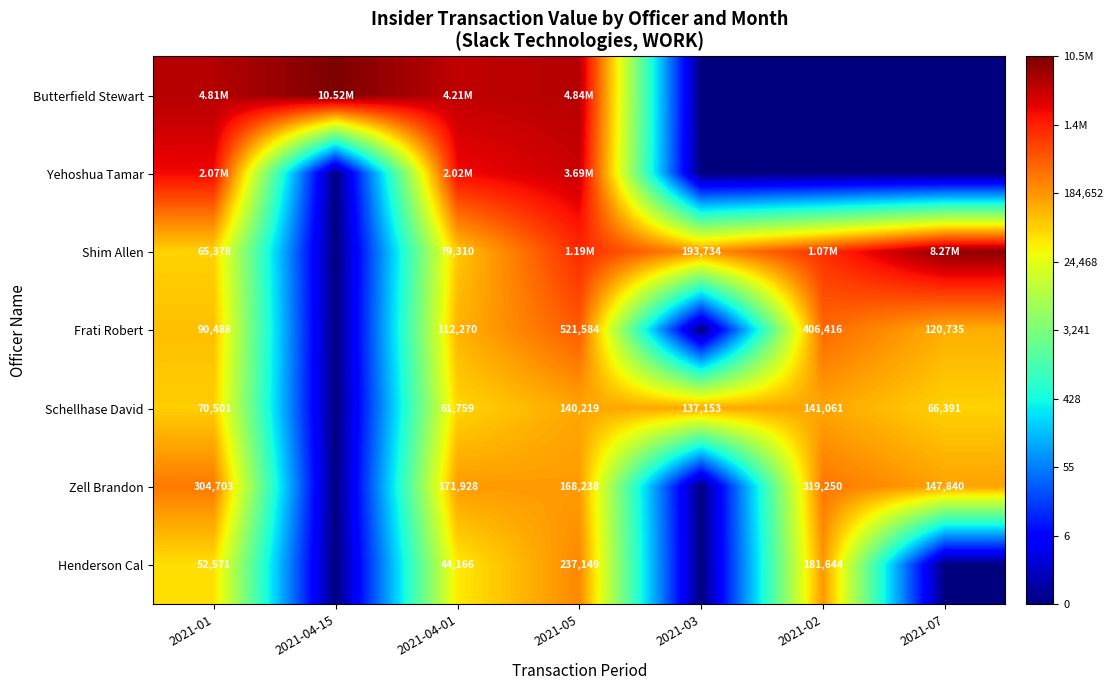

Which has a higher value, 2021-03 or 2021-04-01?

2021-04-01